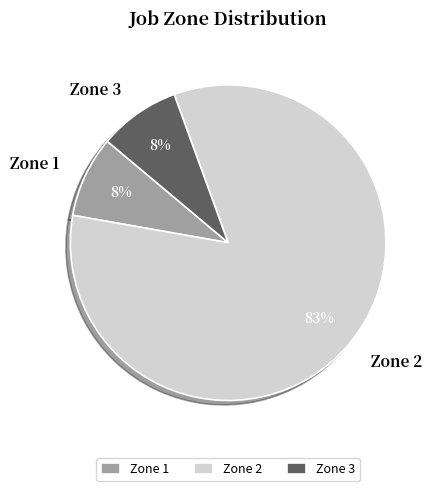

To the nearest percent, what is the combined percentage of Zone 3 and Zone 2?

92%